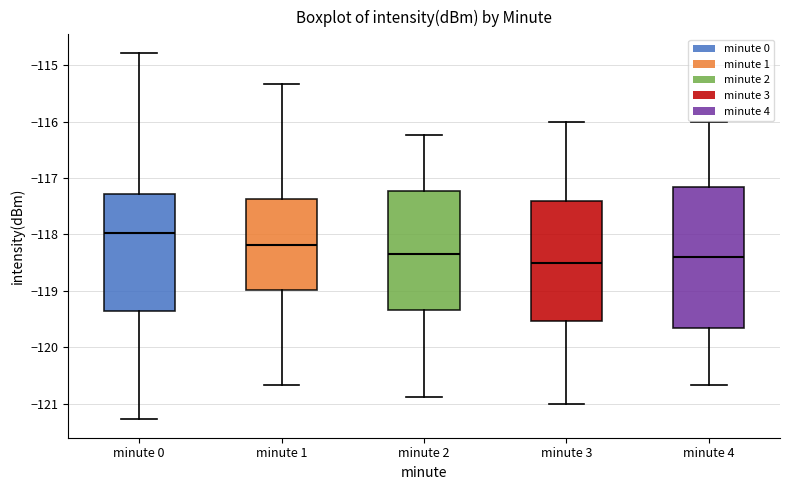

Reading left to right, read every box against the y-axis: the position of its median line, the range the box covers, and the ends of its whiskers. The values are not printed on the chart, so give them approximately, as read against the axis.

minute 0: median -118.0, box -119.4 to -117.3, whiskers -121.3 to -114.8
minute 1: median -118.2, box -119.0 to -117.4, whiskers -120.7 to -115.3
minute 2: median -118.3, box -119.3 to -117.2, whiskers -120.9 to -116.2
minute 3: median -118.5, box -119.5 to -117.4, whiskers -121.0 to -116.0
minute 4: median -118.4, box -119.7 to -117.2, whiskers -120.7 to -116.0